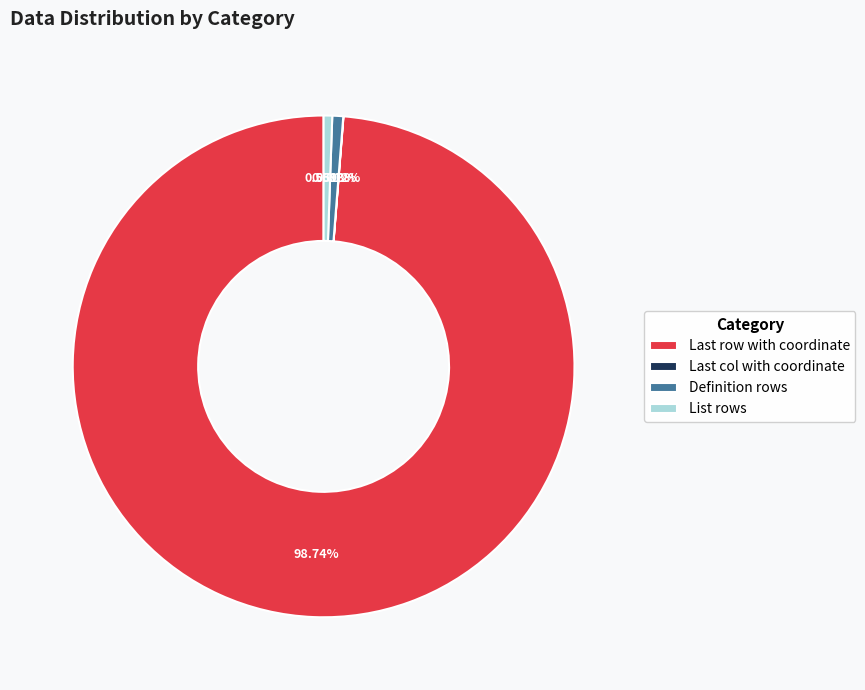

Which category has the biggest portion of the pie?

Last row with coordinate